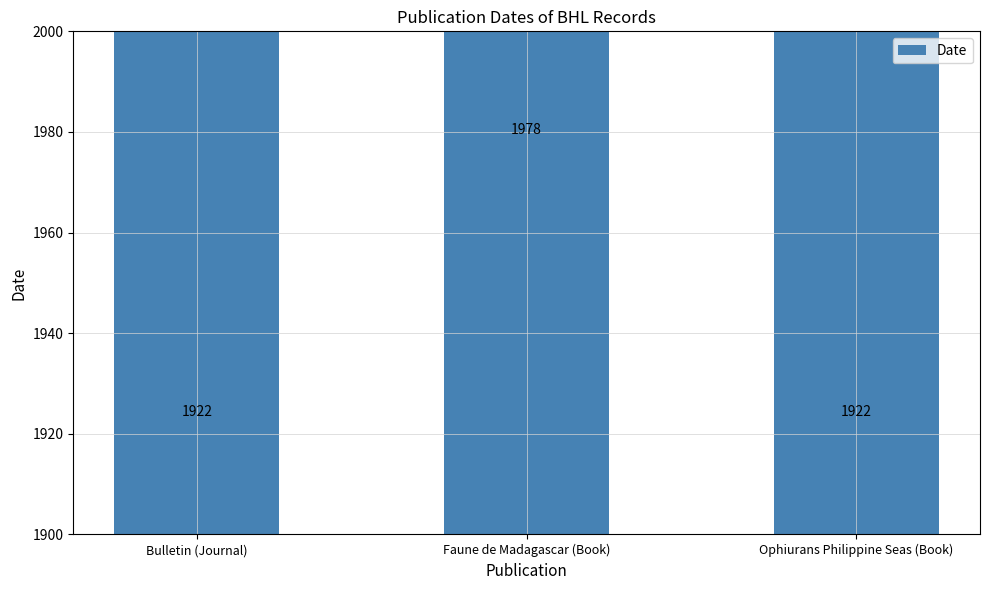

What is the minimum value shown in the chart?

1922